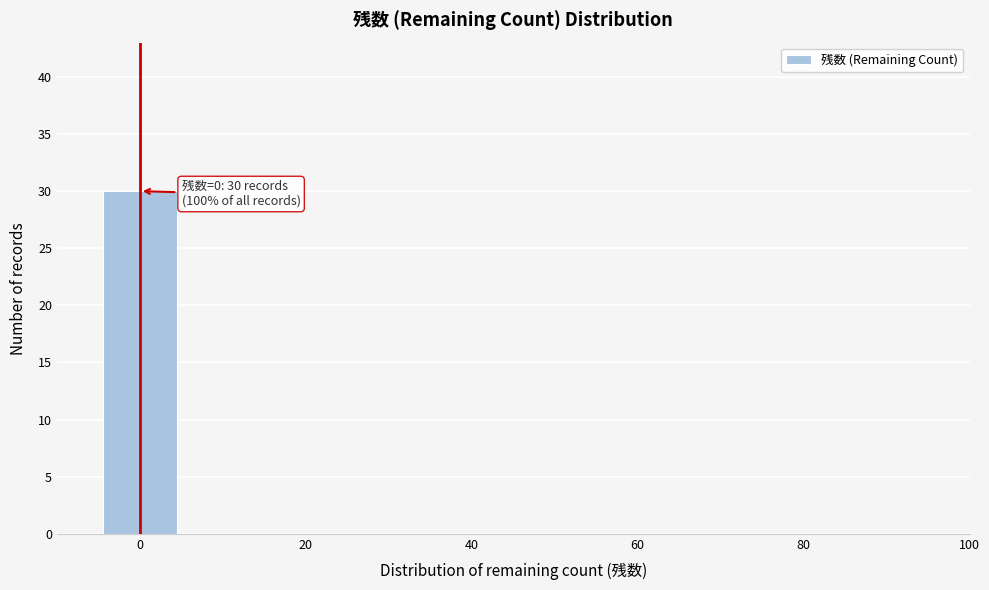

Over which range of the x-axis is the bar tallest?

-5 to 5